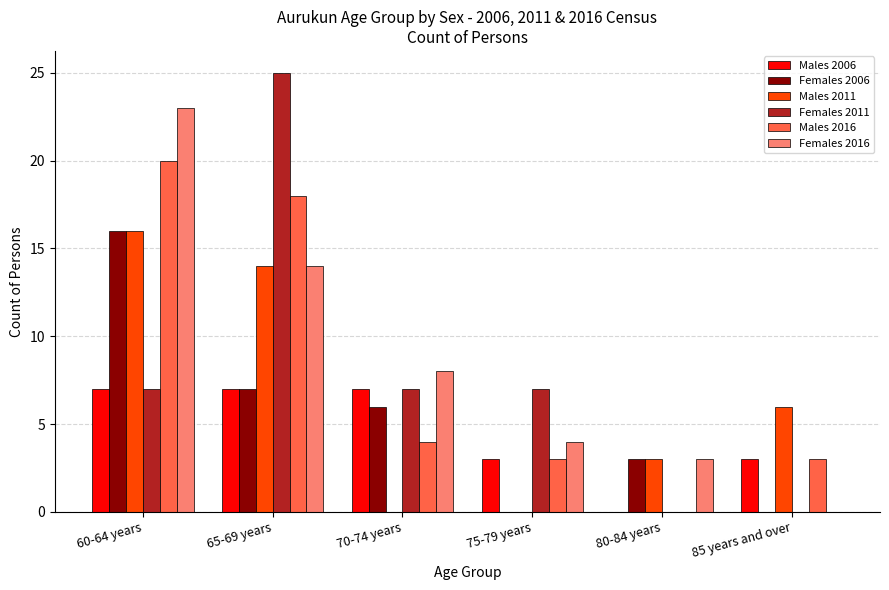

The Females 2016 series shows 23 at 60-64 years. True or false?

True